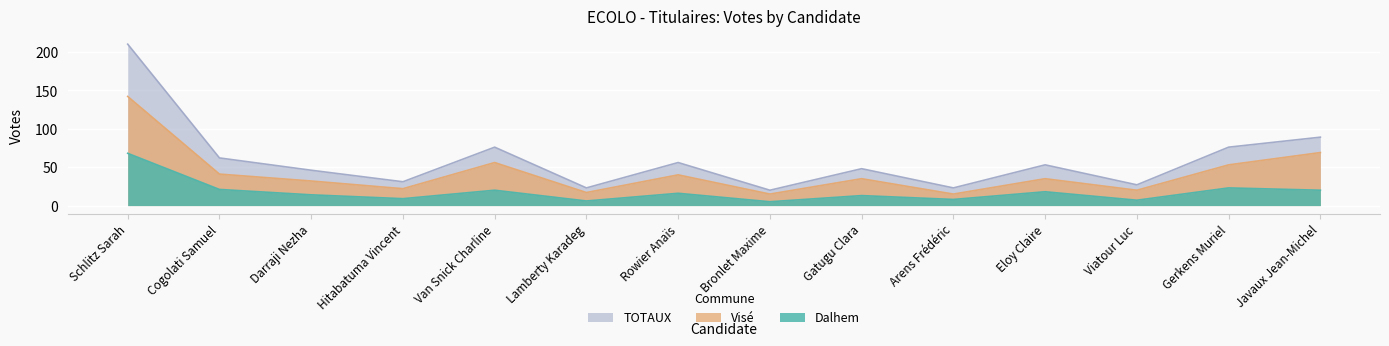

How many lines are shown in the chart?

3